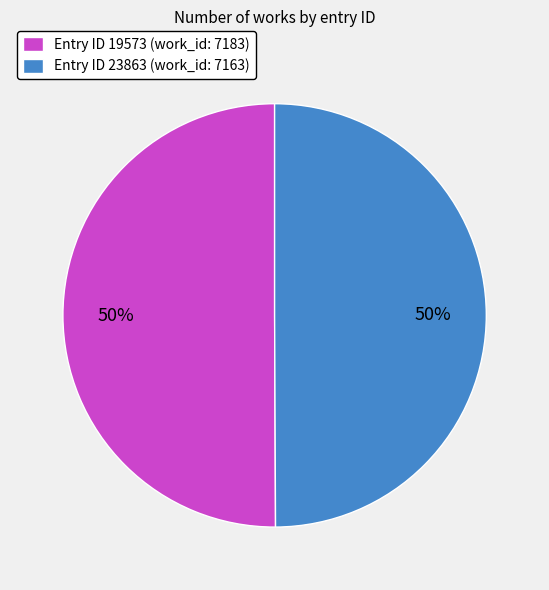

What is the ratio of the value at Entry ID 23863 (work_id: 7163) to the value at Entry ID 19573 (work_id: 7183)?

1.0